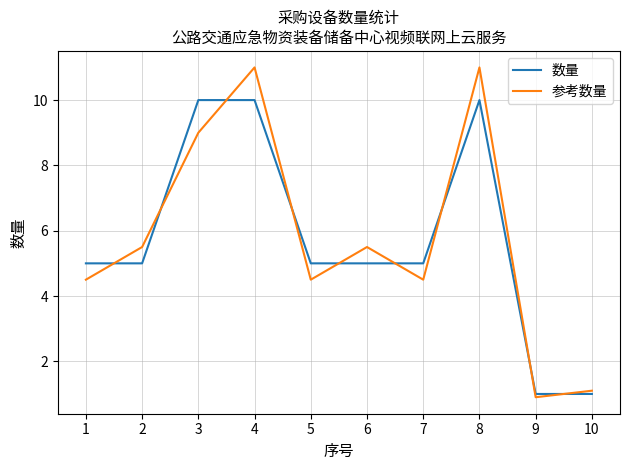

What is the difference between the maximum and minimum values in the 数量 series?

9.0